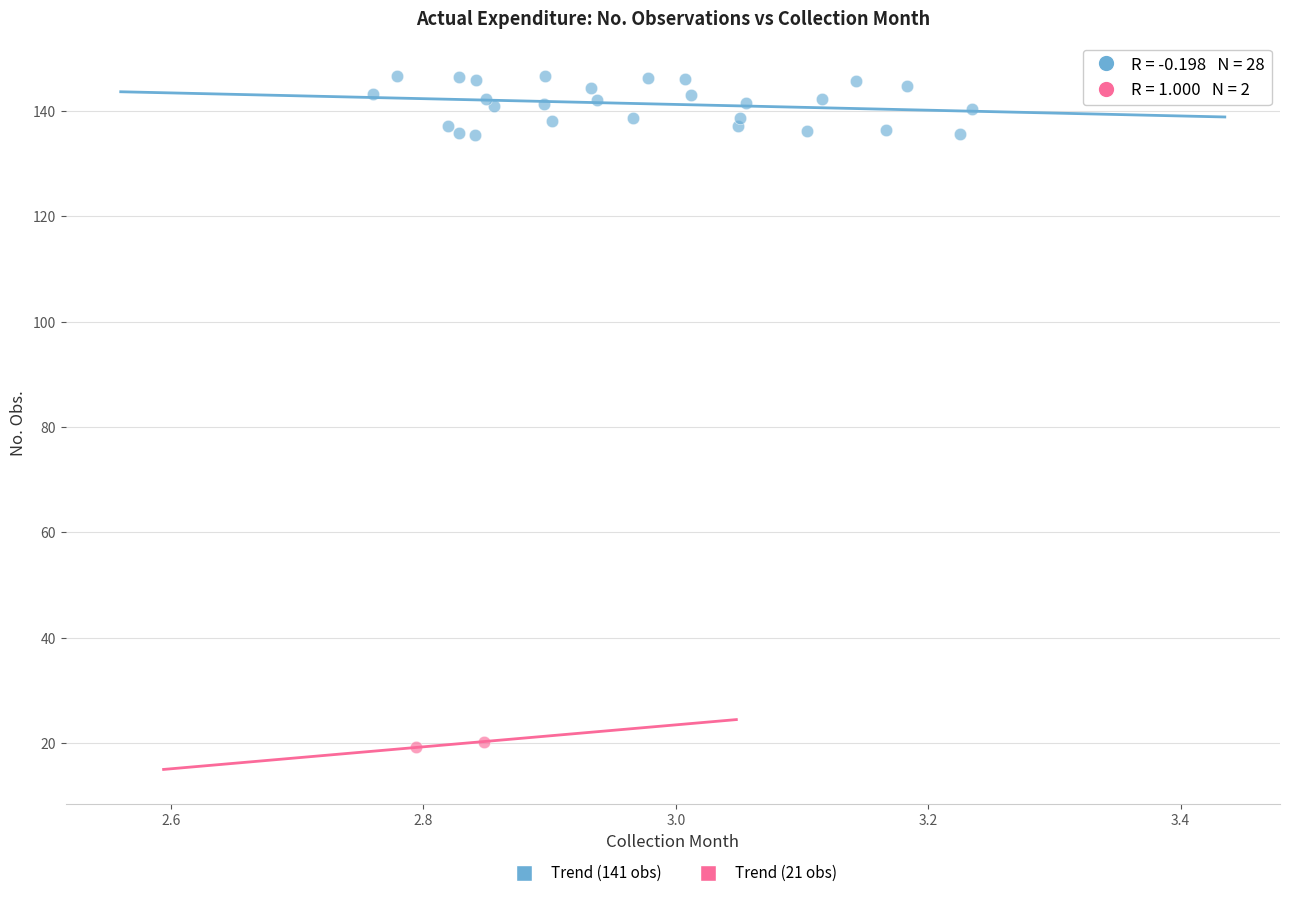

Which series reaches the minimum Y coordinate?

Trend (21 obs)